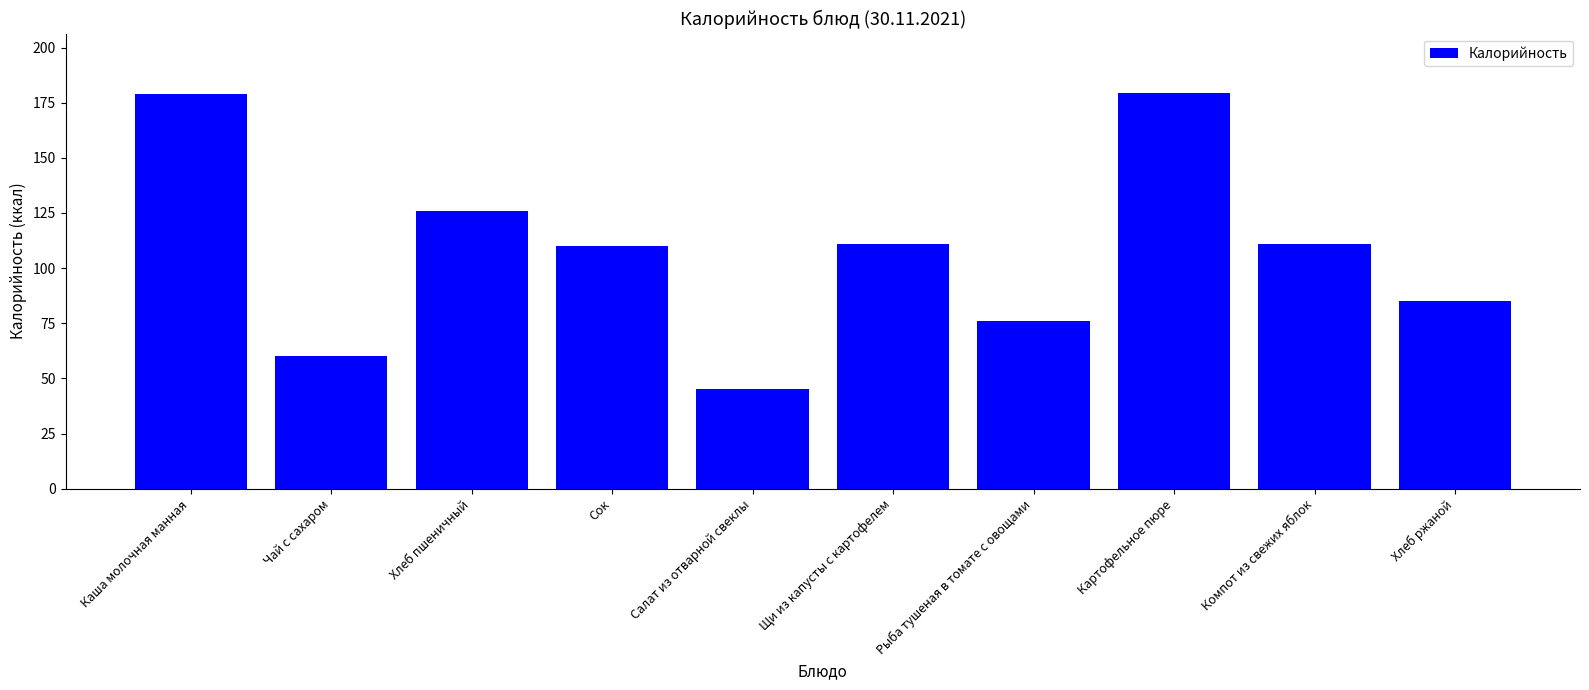

Read the value at Чай с сахаром.

60.0